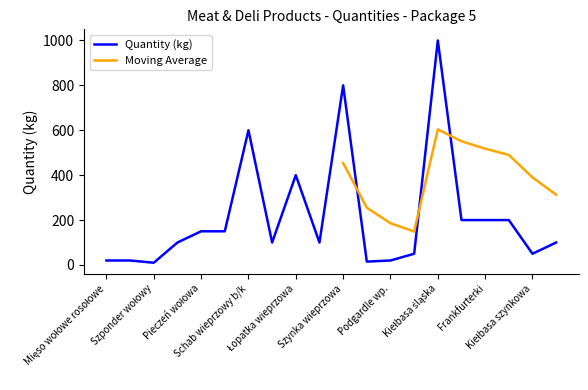

True or false: the data shows 25 at Słonina.

False